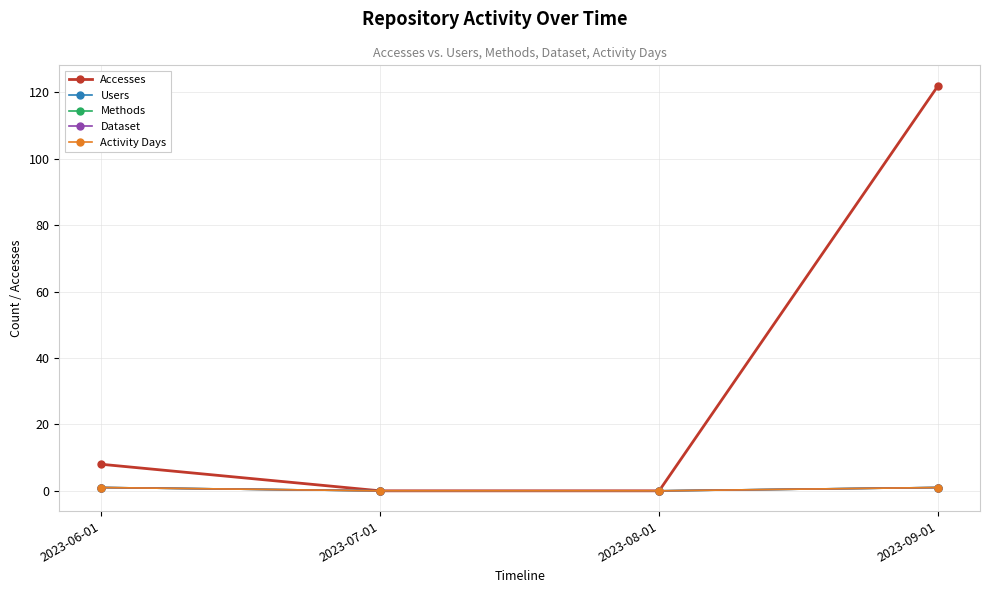

Is this an area chart (filled region under the line)?

No